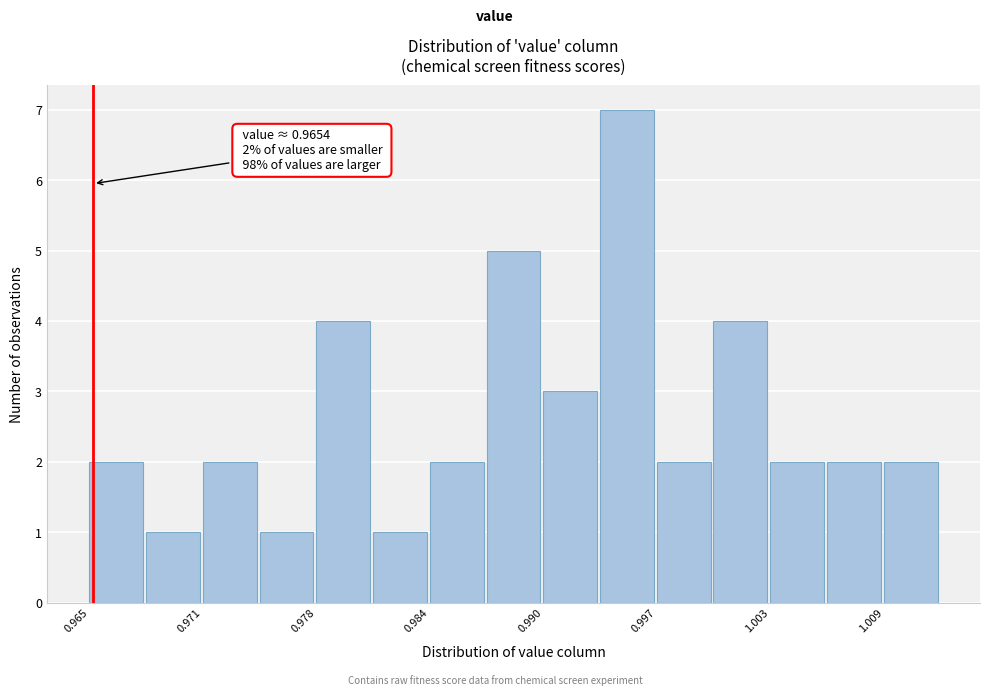

Read against the x-axis, roughly where is the centre of the tallest bar?

0.995